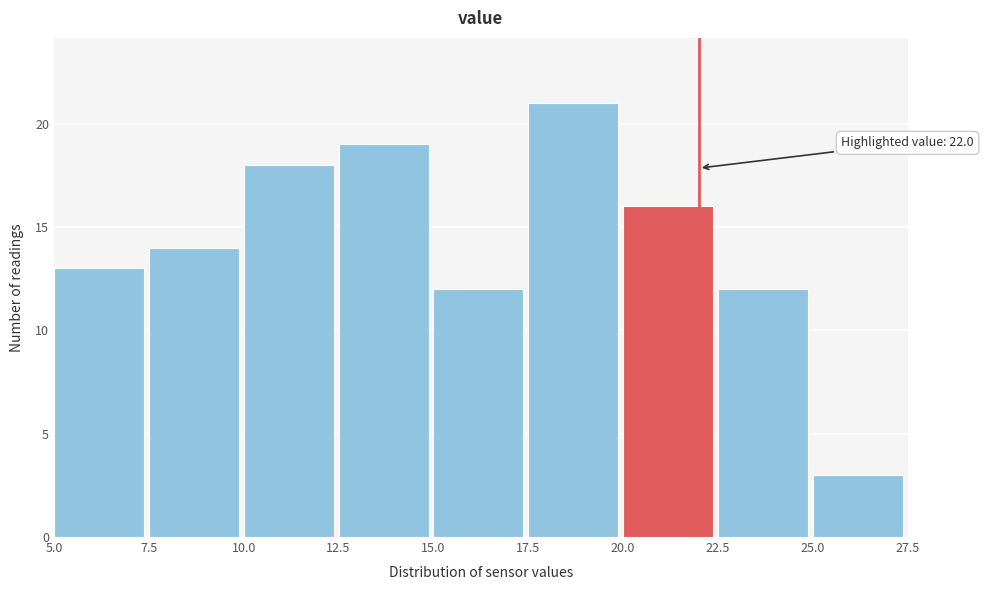

Over which range of the x-axis is the bar tallest?

17.5 to 20.0